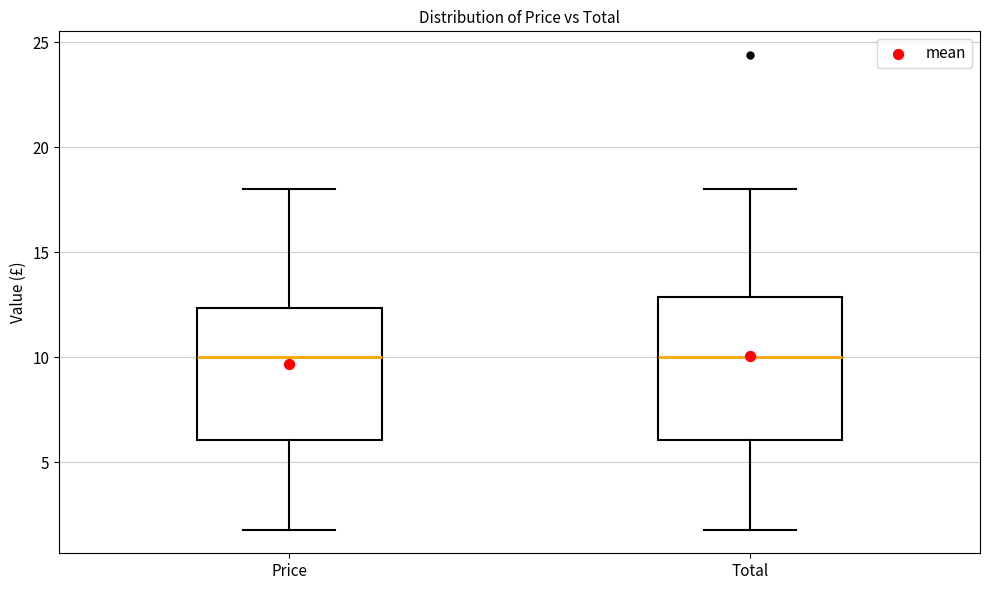

Where is the upper edge of the box for Price on the y-axis? The values are not printed on the chart, so give them approximately, as read against the axis.

12.5